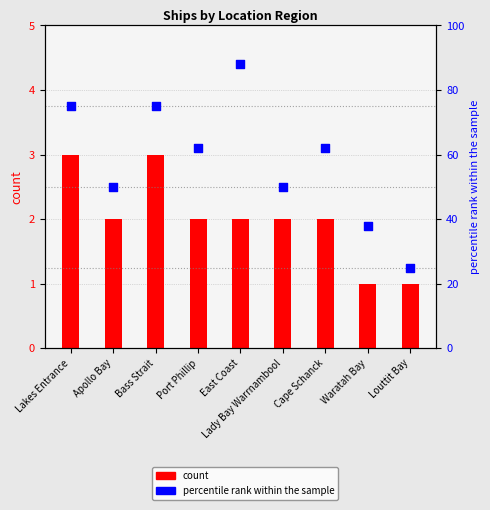

Which has a higher value, Lakes Entrance or Waratah Bay?

Lakes Entrance